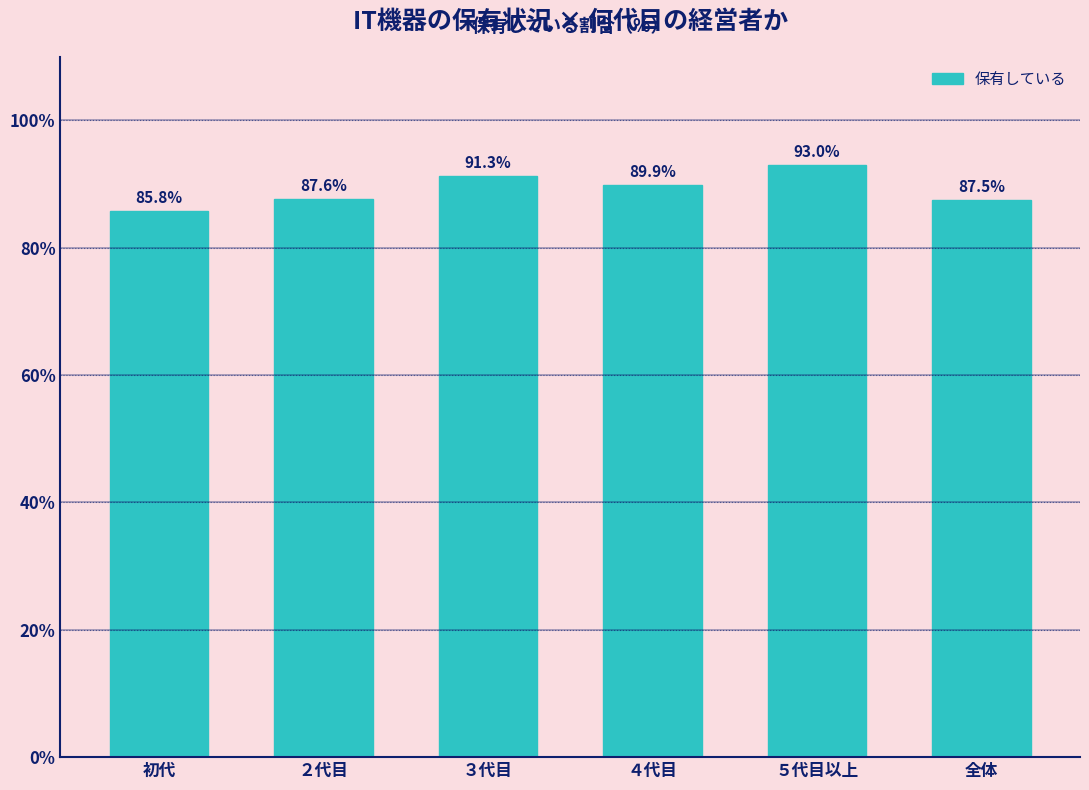

Reading left to right, what are all the values shown in this chart?

85.8	87.6	91.3	89.9	93.0	87.5